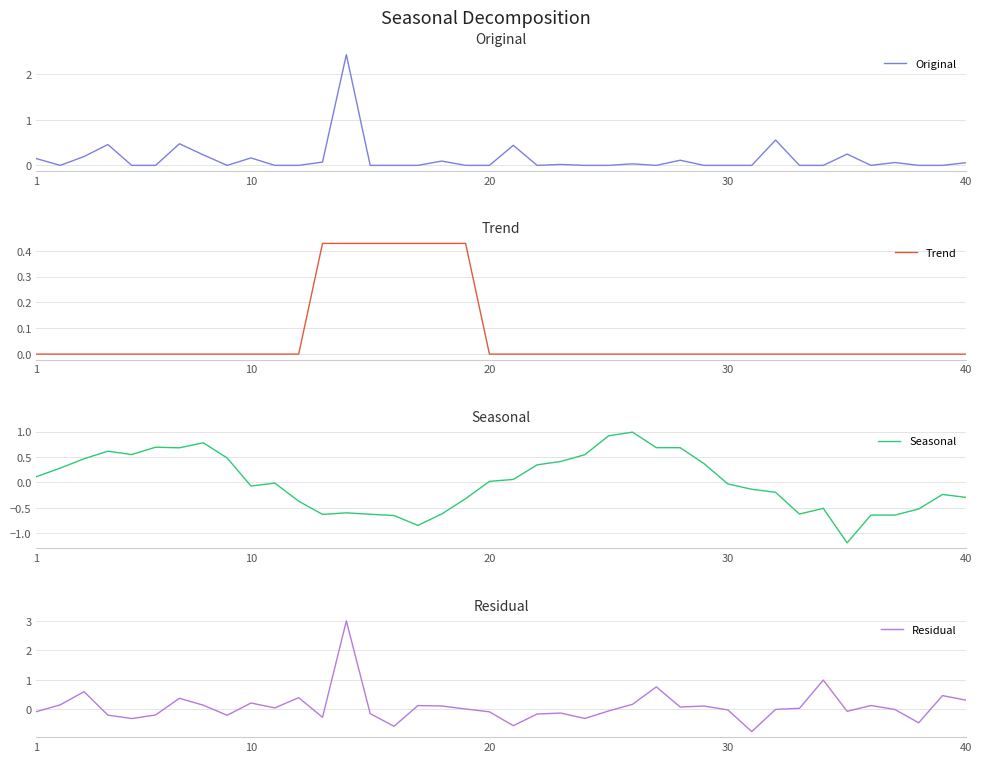

In Seasonal, how many points are higher than both neighbors (excluding endpoints)?

9